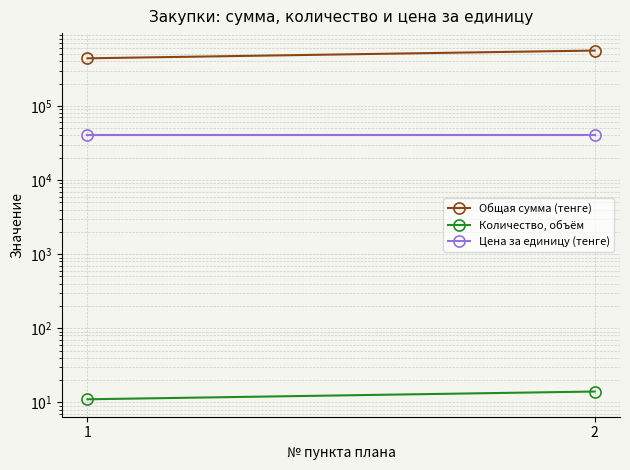

What are all the series names shown in the legend?

Общая сумма (тенге), Количество, объём, Цена за единицу (тенге)